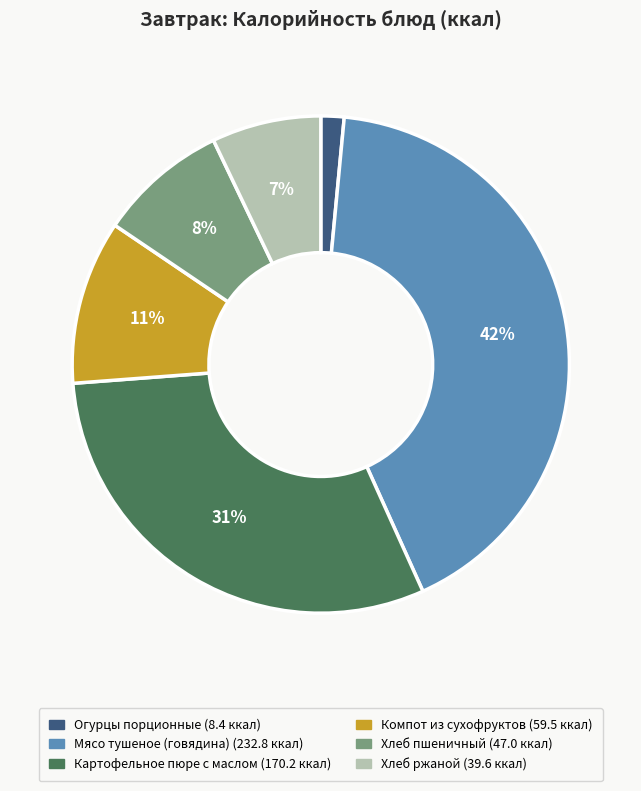

How many slices are in this pie chart?

6